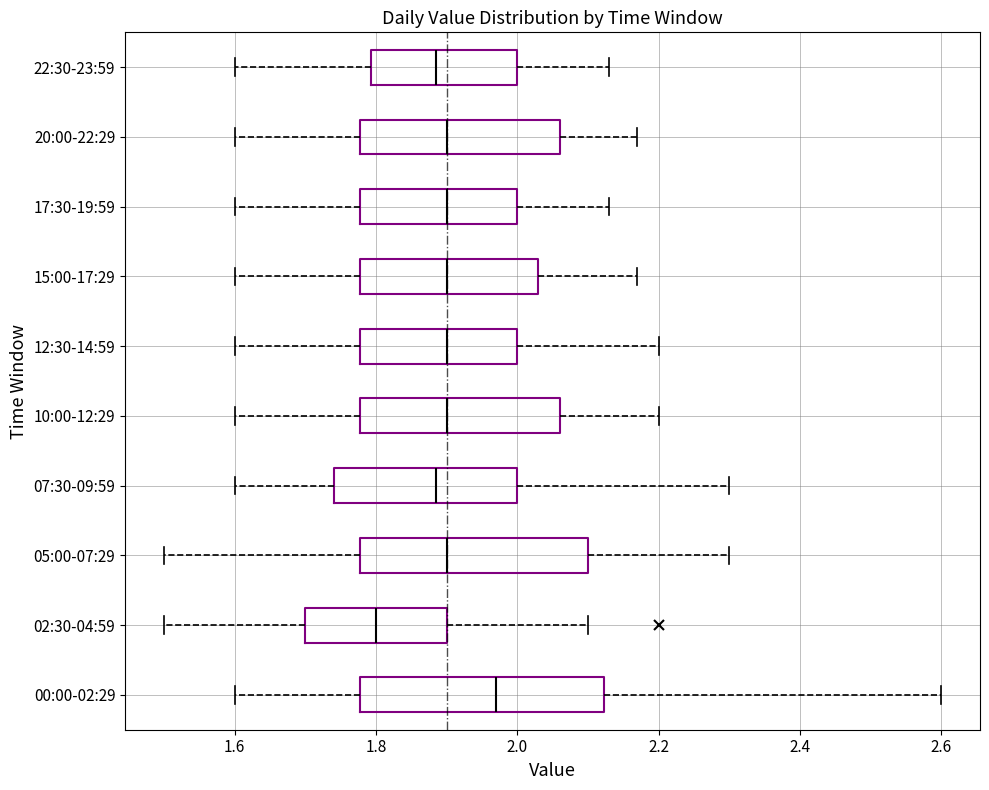

Where is the right edge of the box for 20:00-22:29 on the x-axis? The values are not printed on the chart, so give them approximately, as read against the axis.

2.06